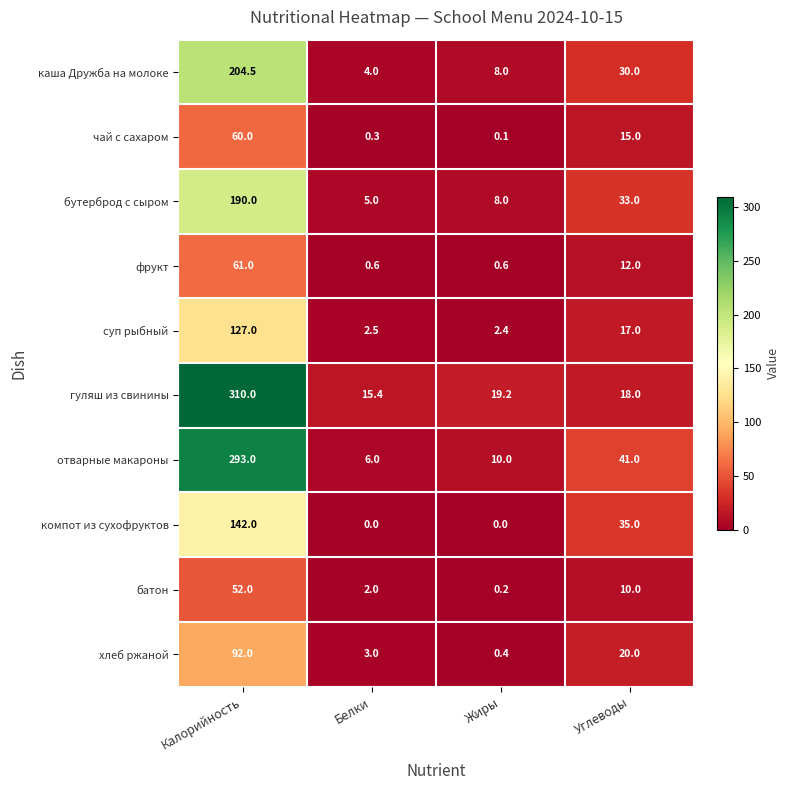

Rank the categories by хлеб ржаной value from lowest to highest.

Жиры, Белки, Углеводы, Калорийность